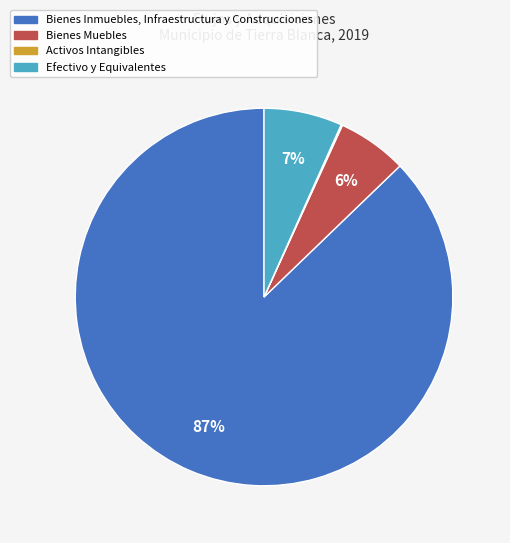

To the nearest percent, what is the average slice percentage?

25%